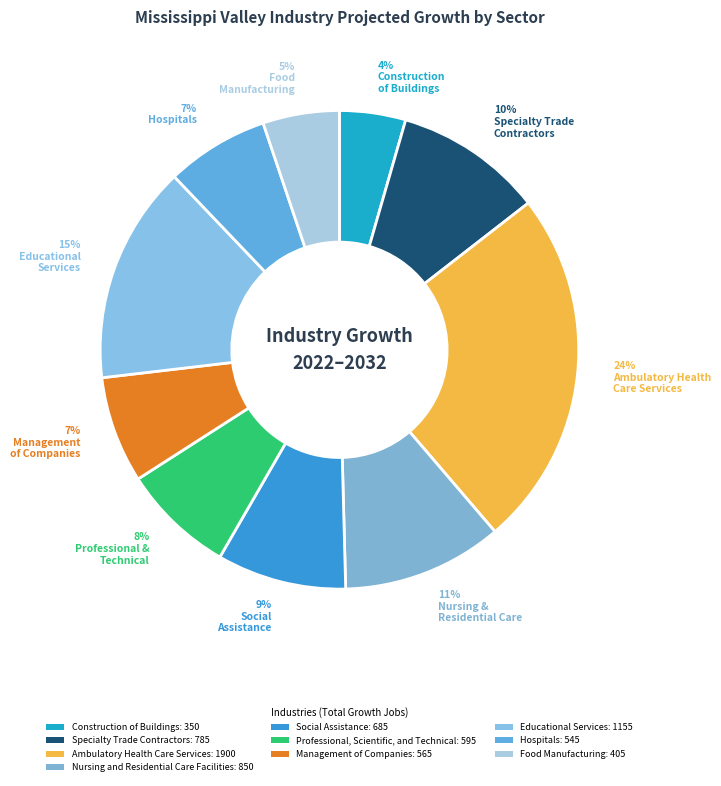

How many slices are in this pie chart?

10